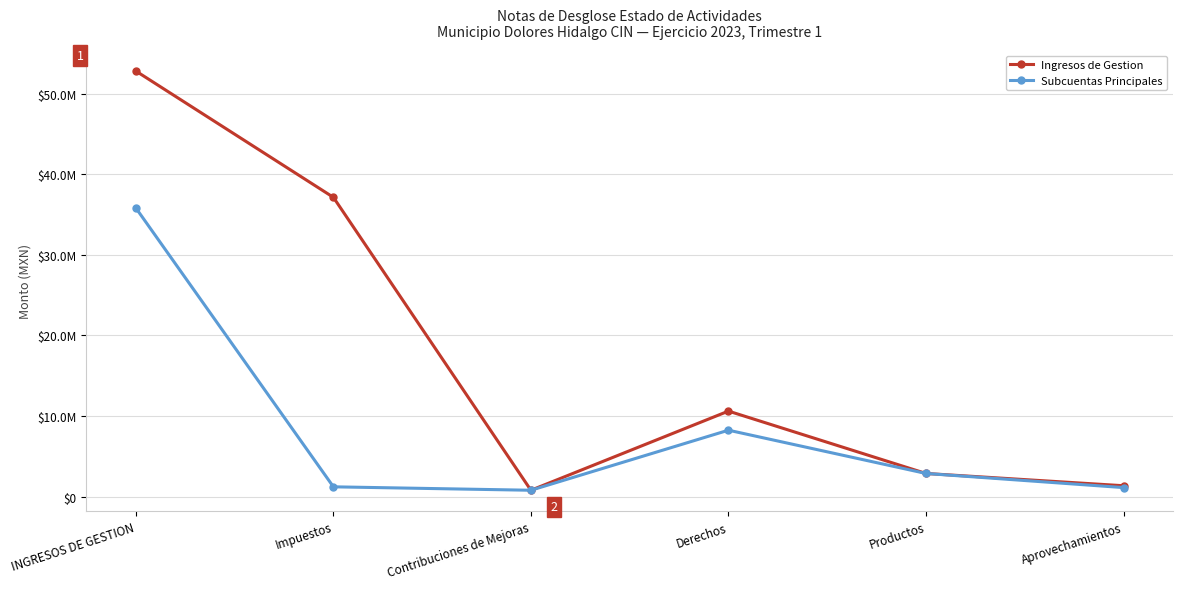

List the series in order of their peak value, highest first.

Ingresos de Gestion, Subcuentas Principales